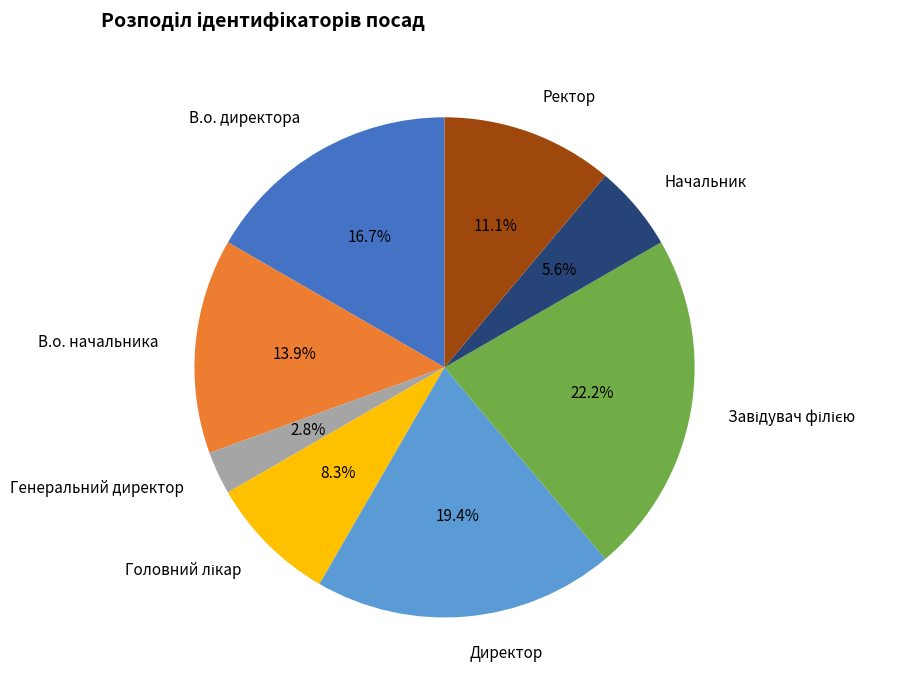

Is the sum of В.о. директора and Начальник greater than half?

No